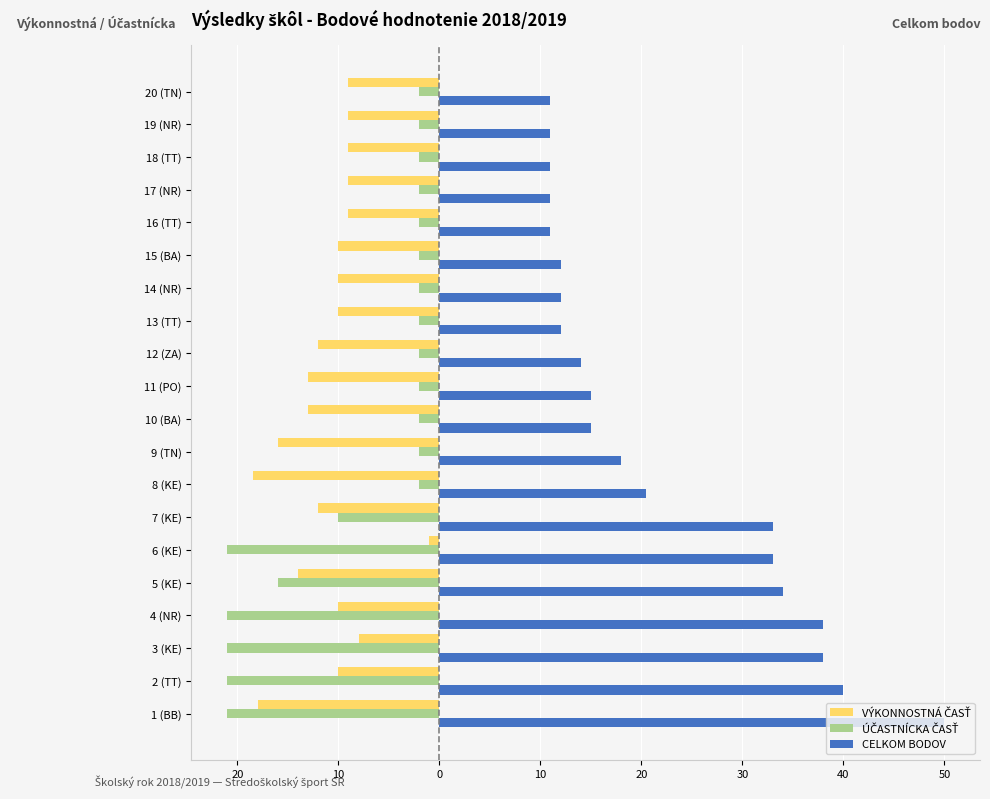

Which series has the widest spread of values?

CELKOM BODOV